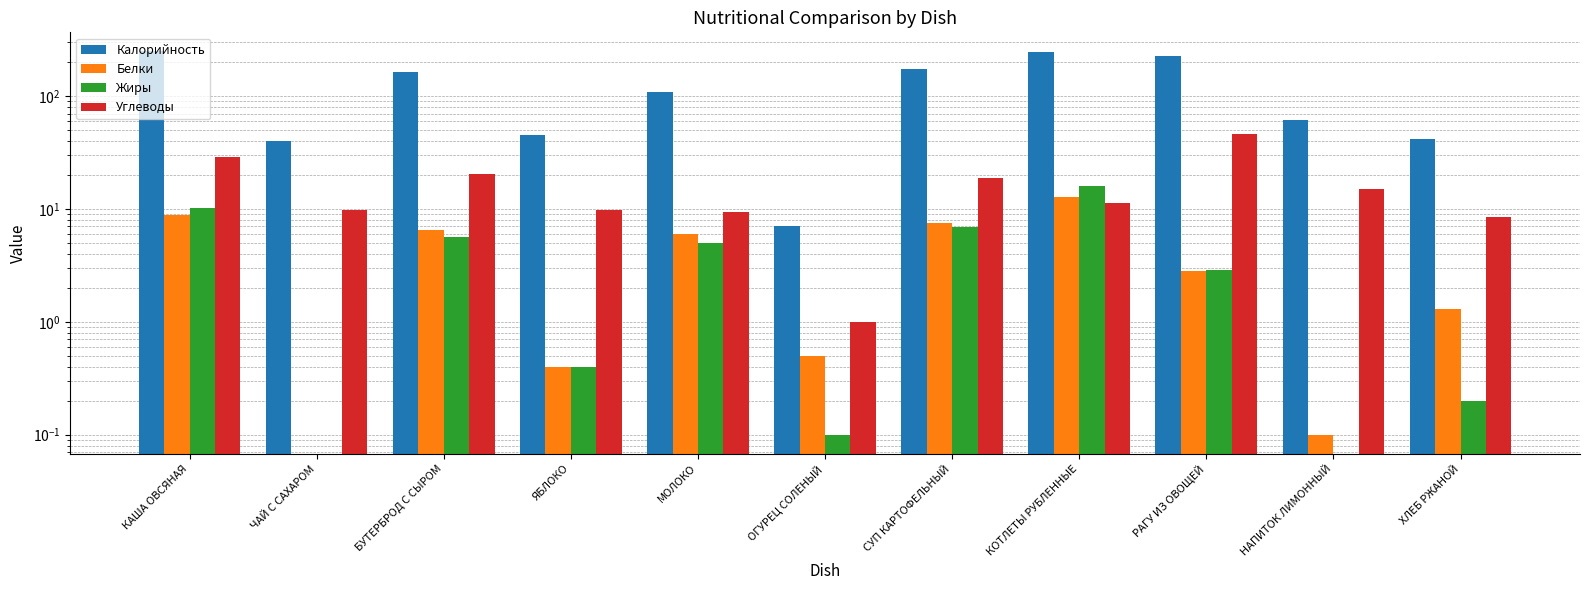

Which label corresponds to the smallest value in the chart?

ЧАЙ С САХАРОМ